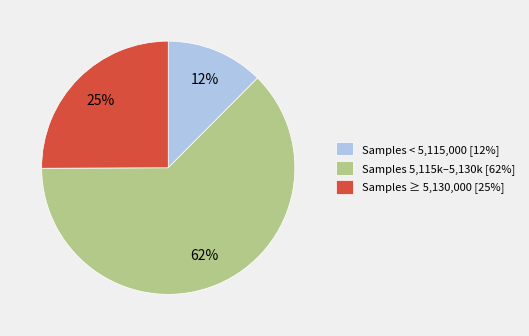

Do Samples ≥ 5,130,000 [25%] and Samples 5,115k–5,130k [62%] together represent more than half of the pie?

Yes